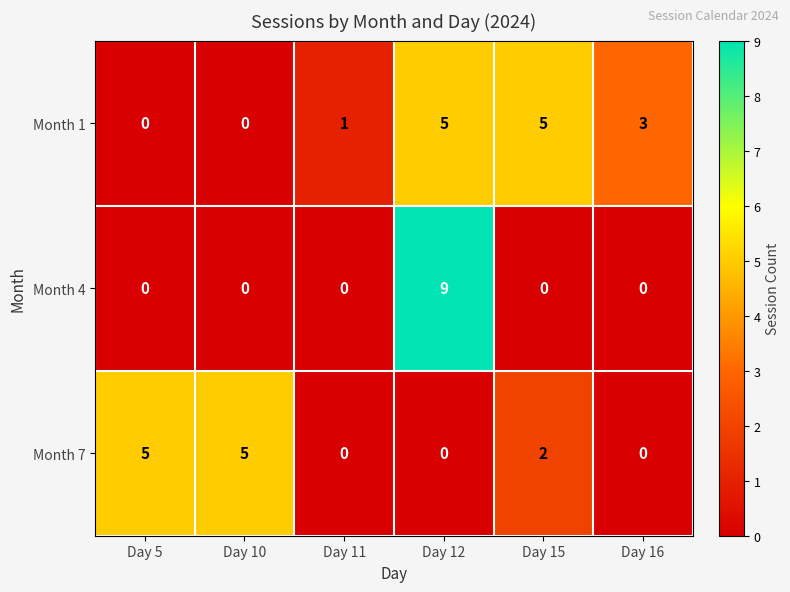

What is the total value across all series at Day 11?

1